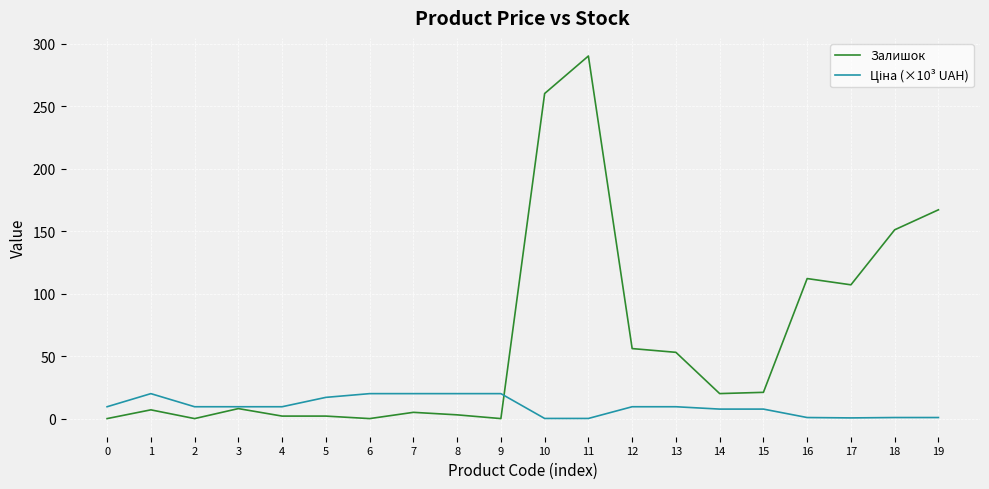

Does the chart display data point markers on the line(s)?

No